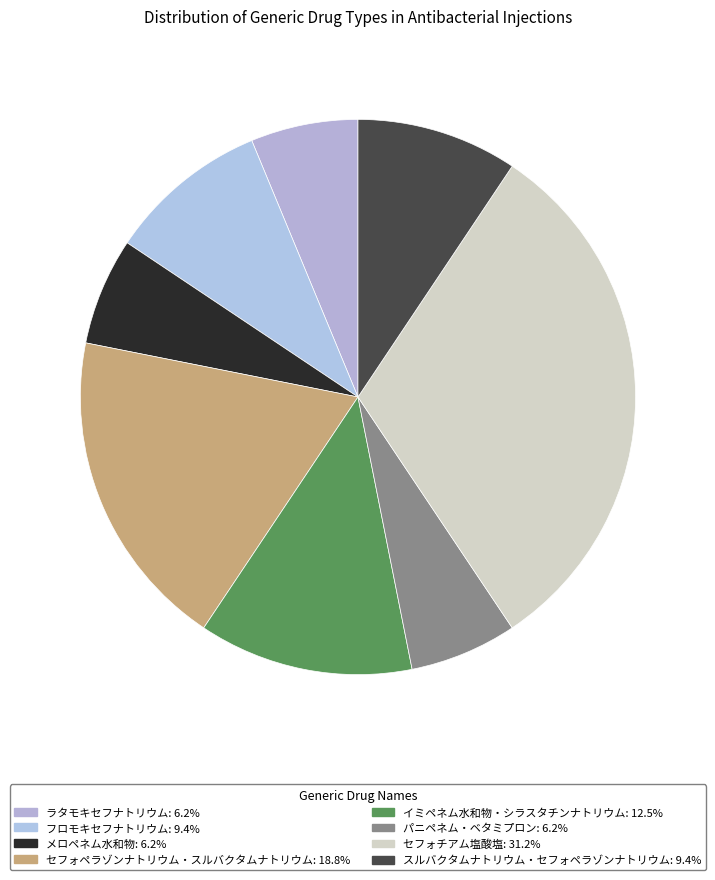

Which has a higher value, セフォチアム塩酸塩 or メロペネム水和物?

セフォチアム塩酸塩